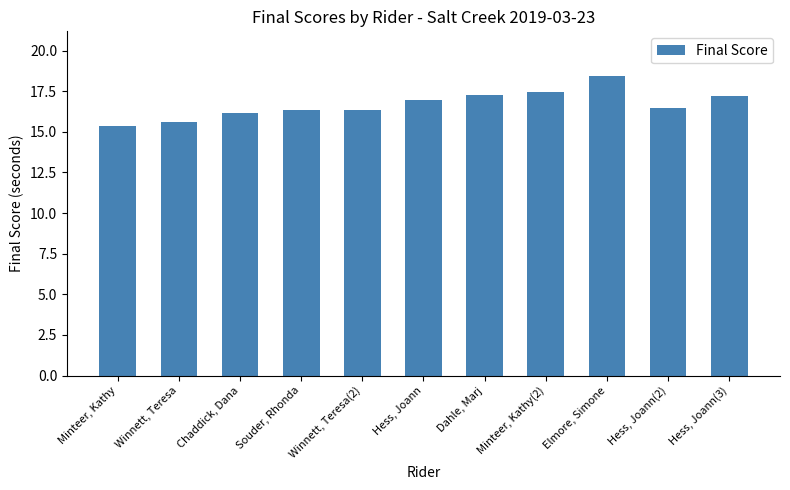

What is the minimum value shown in the chart?

15.4